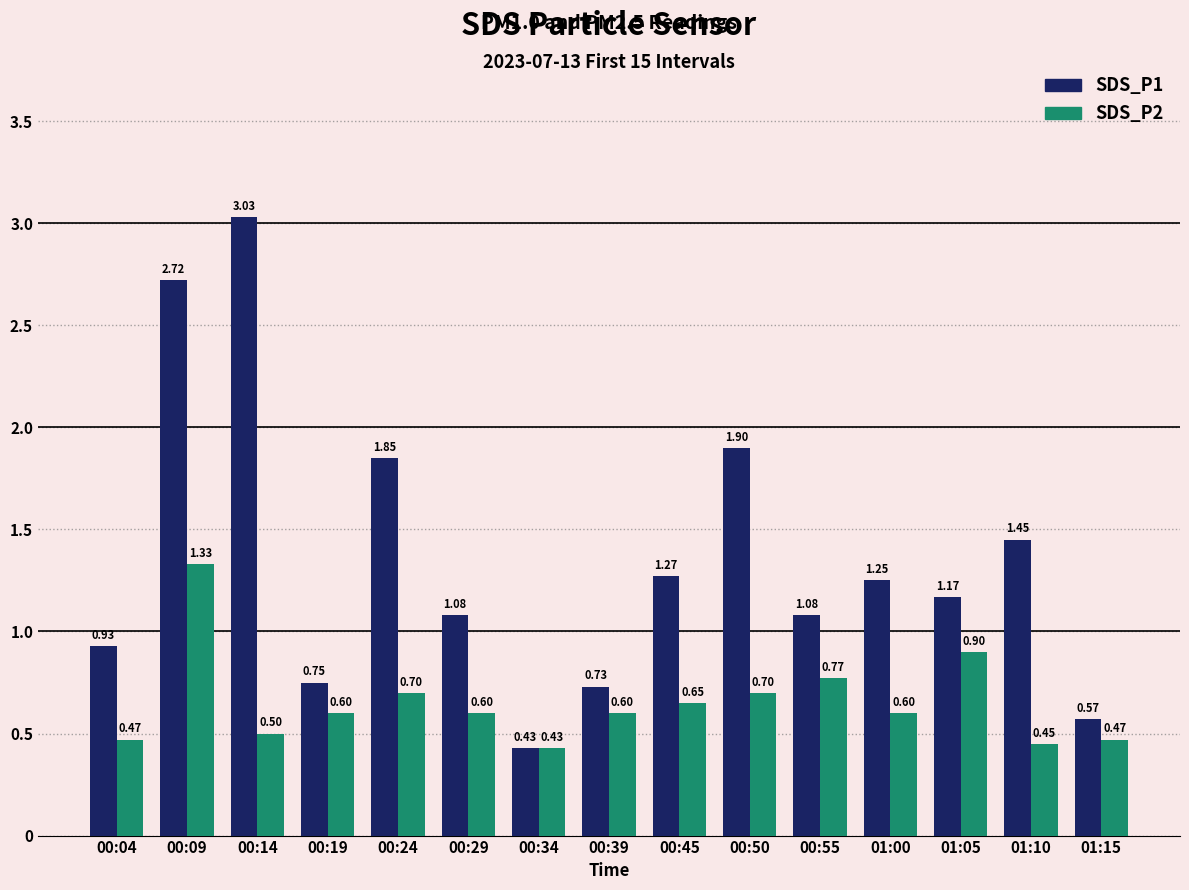

Read the SDS_P2 value at 00:50.

0.7